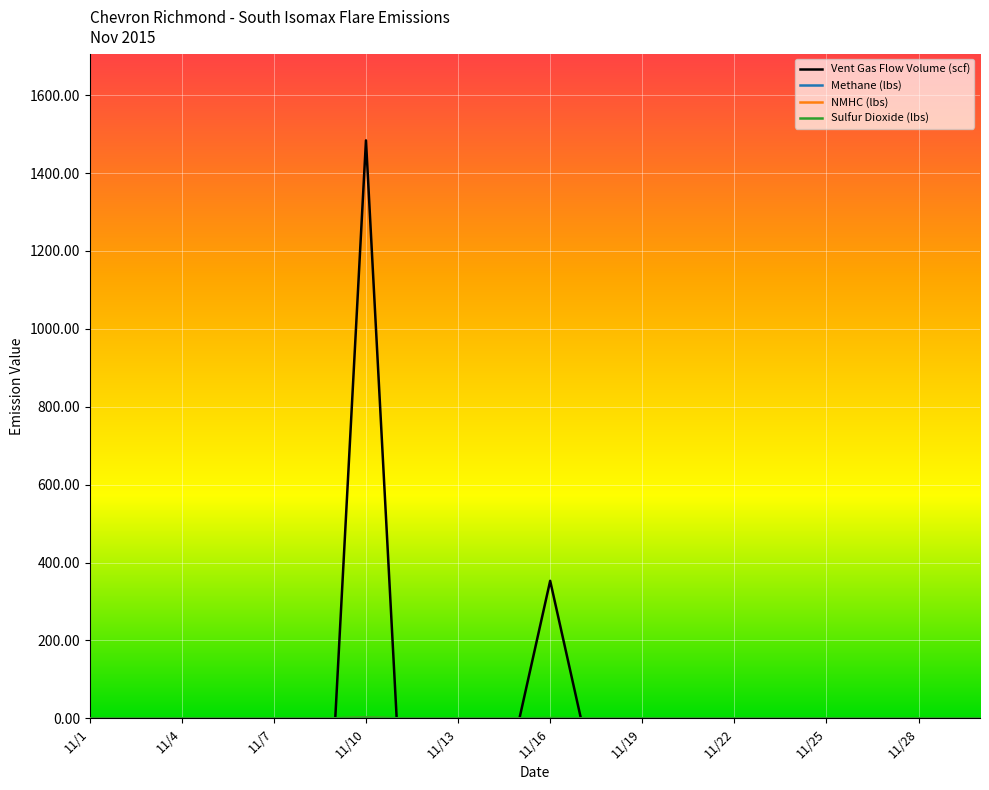

Which series has the largest range (max minus min)?

Vent Gas Flow Volume (scf)